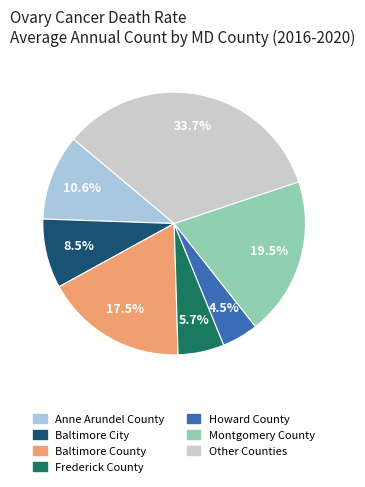

Count the number of slices in the pie.

7